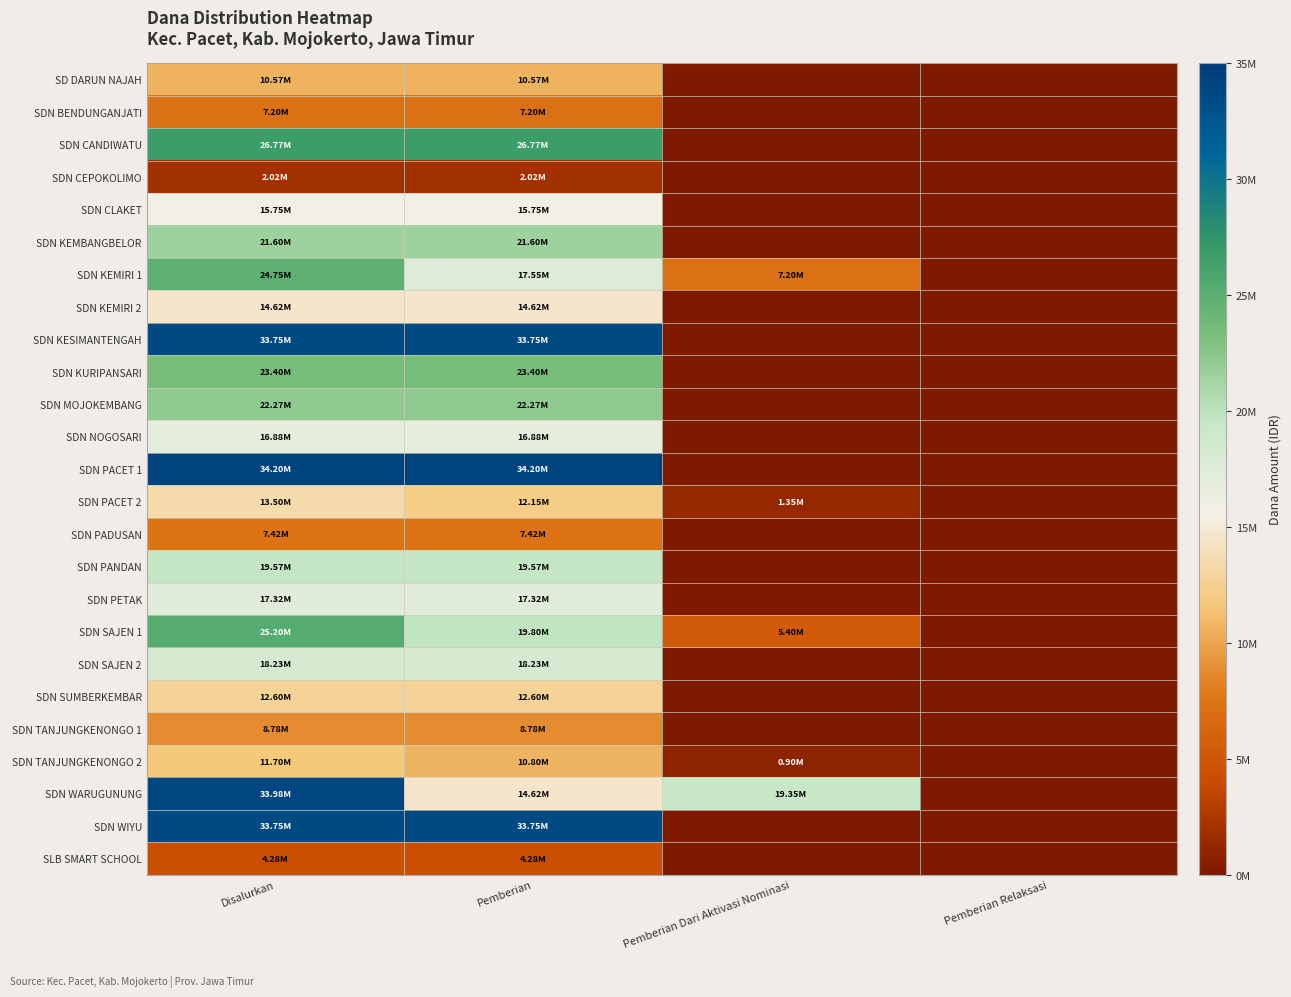

Which label corresponds to the smallest value in the chart?

Pemberian Dari Aktivasi Nominasi